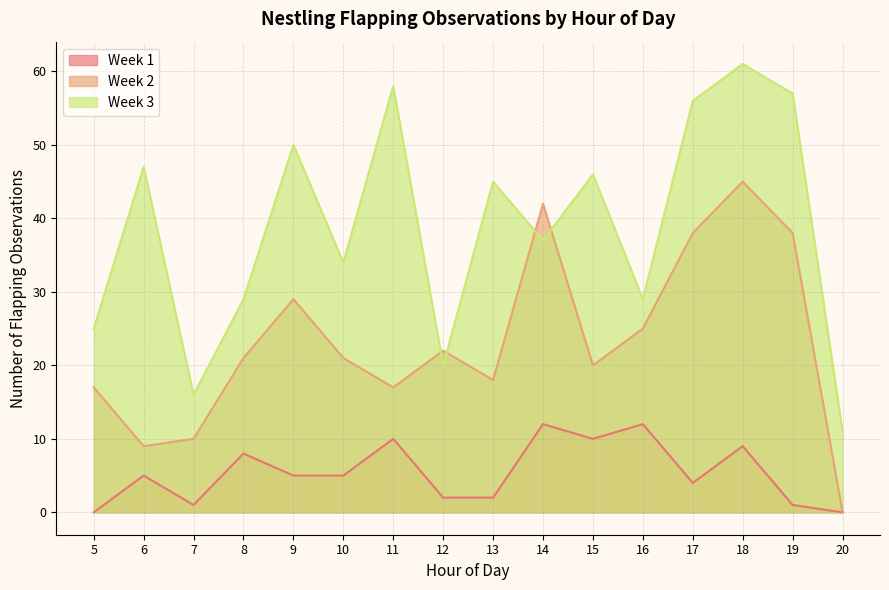

Reading left to right, transcribe all the data shown in this chart.

Week 1: 5=0	6=5	7=1	8=8	9=5	10=5	11=10	12=2	13=2	14=12	15=10	16=12	17=4	18=9	19=1	20=0
Week 2: 5=17	6=9	7=10	8=21	9=29	10=21	11=17	12=22	13=18	14=42	15=20	16=25	17=38	18=45	19=38	20=0
Week 3: 5=25	6=47	7=16	8=29	9=50	10=34	11=58	12=20	13=45	14=37	15=46	16=29	17=56	18=61	19=57	20=11